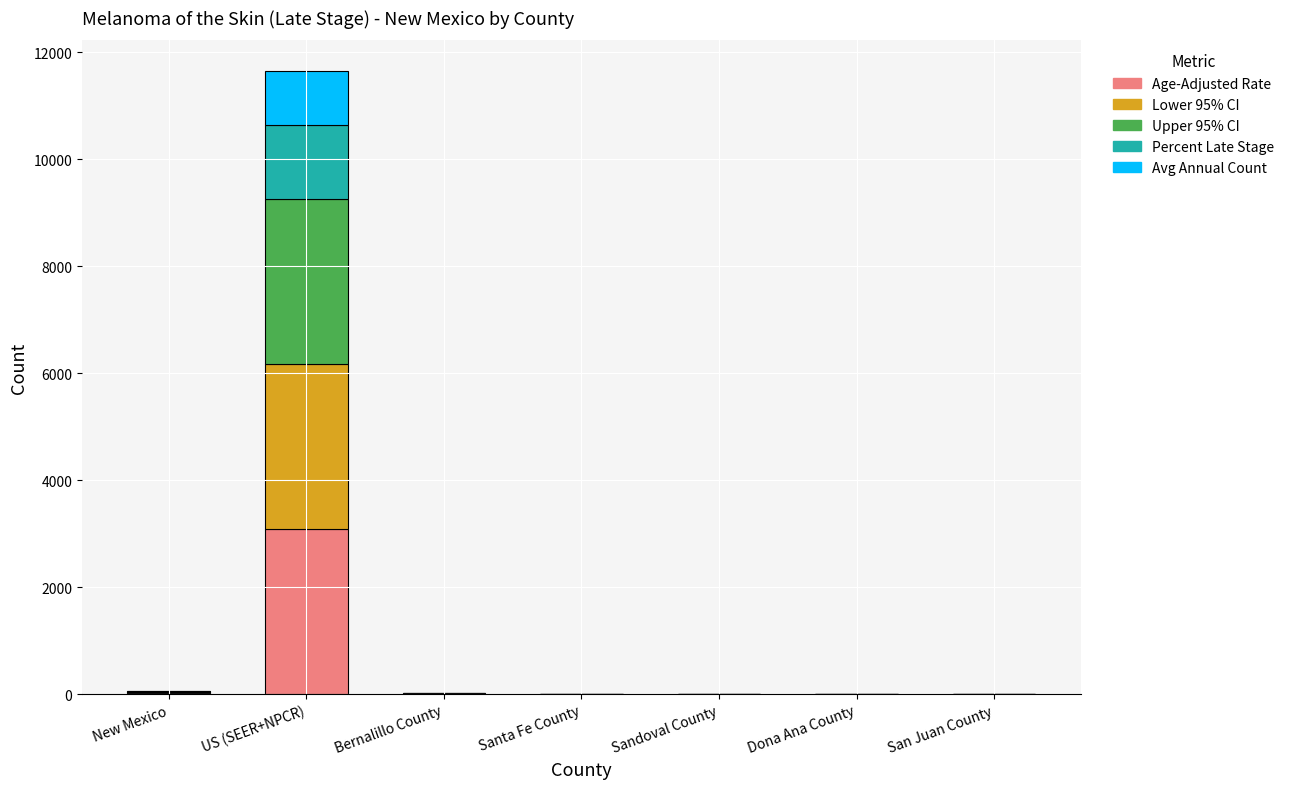

At which label does Age-Adjusted Rate reach its peak?

US (SEER+NPCR)